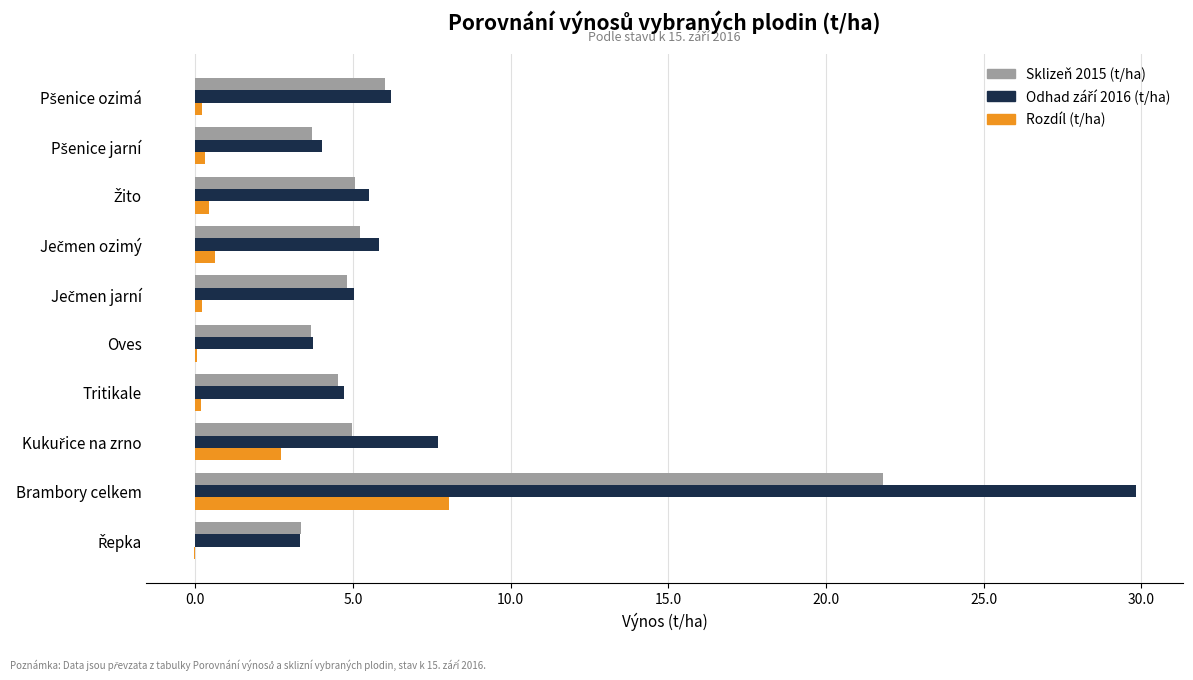

At which category is the sum across all series the highest?

Brambory celkem